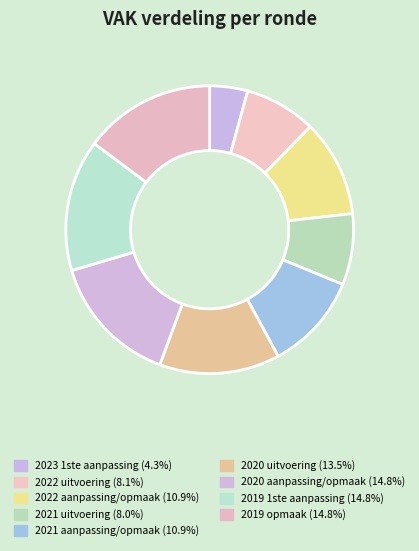

How many segments does this pie chart have?

9